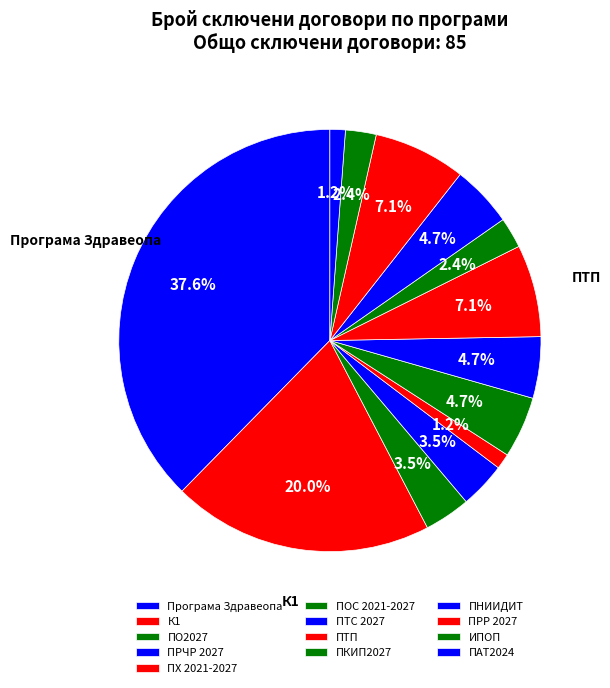

Does any single category account for the majority?

No